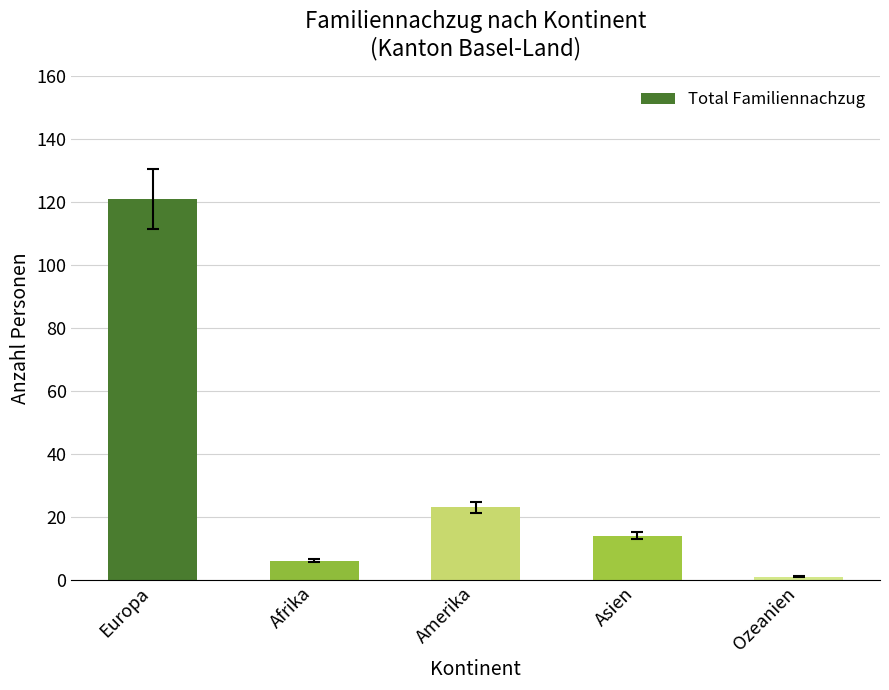

What is the average value?

33